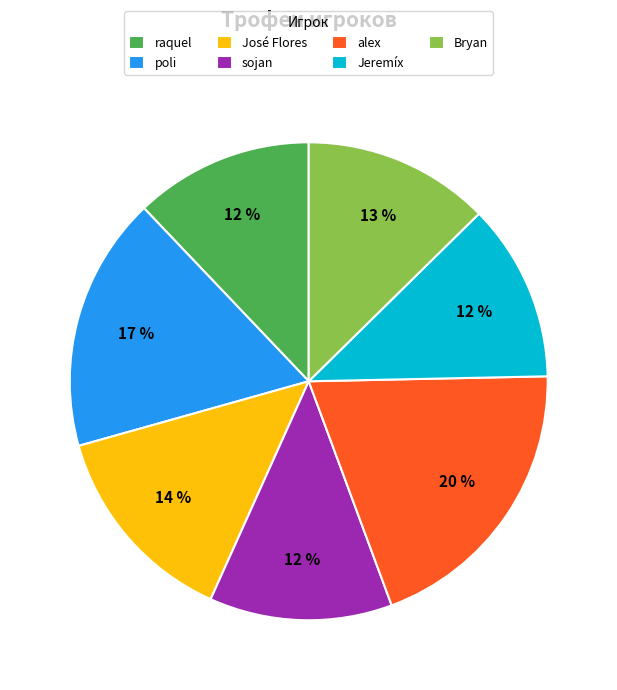

What is the largest slice in the pie chart?

alex